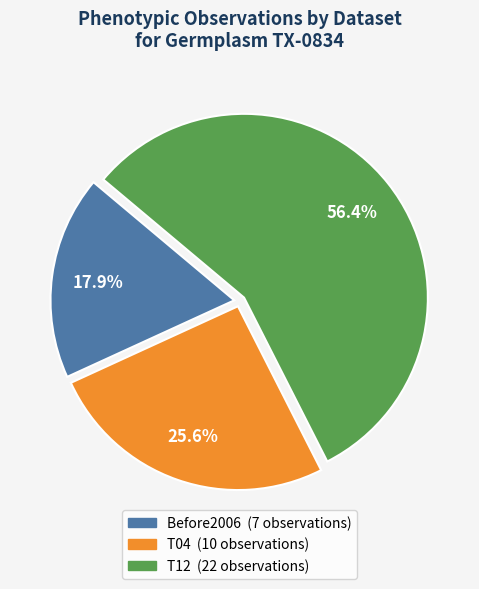

Which category has the biggest portion of the pie?

T12